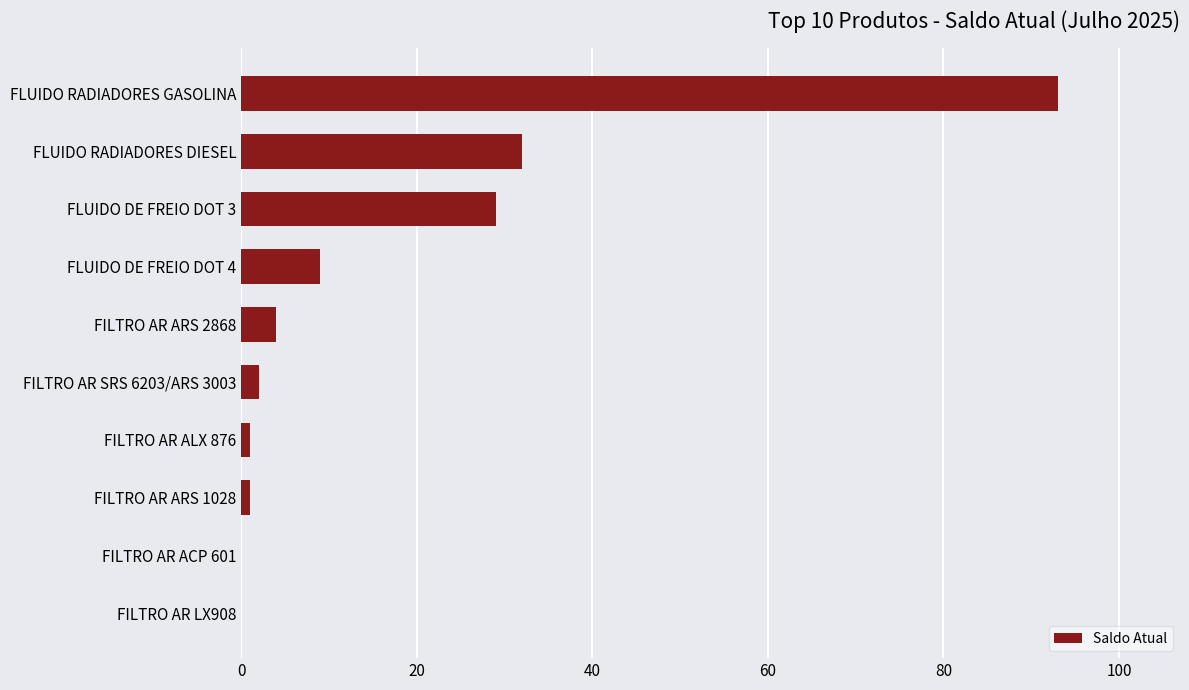

Is it true that the value at FILTRO AR ACP 601 is -42?

False